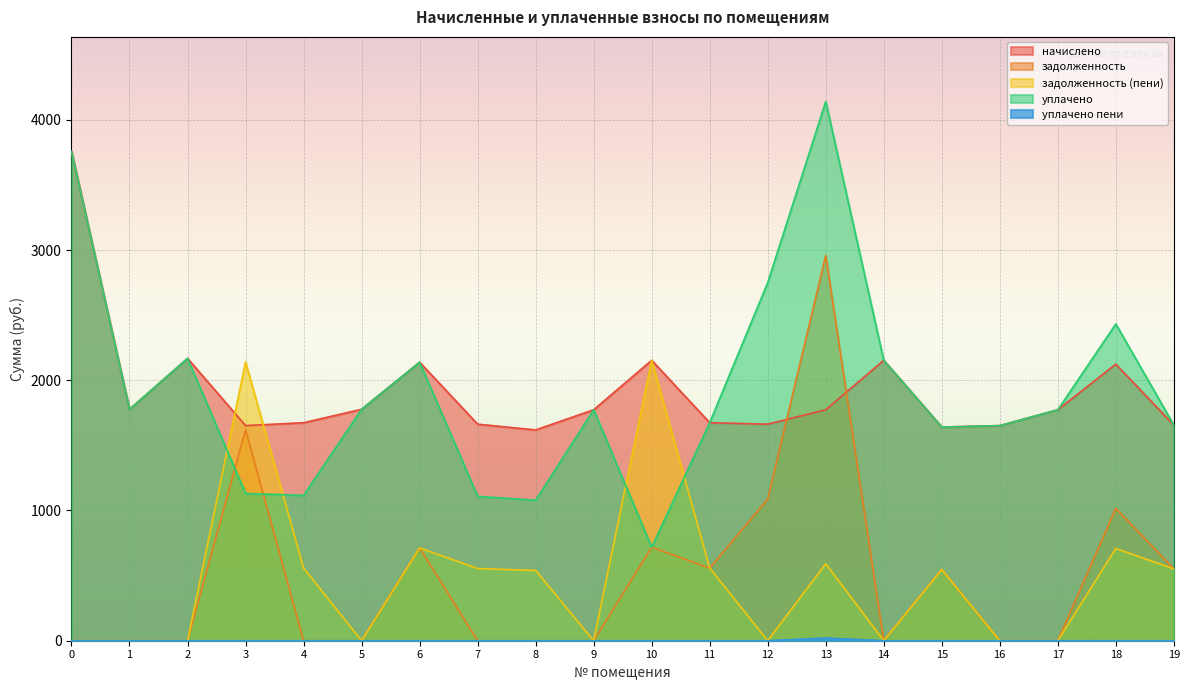

At which category does начислено reach its first local valley?

1